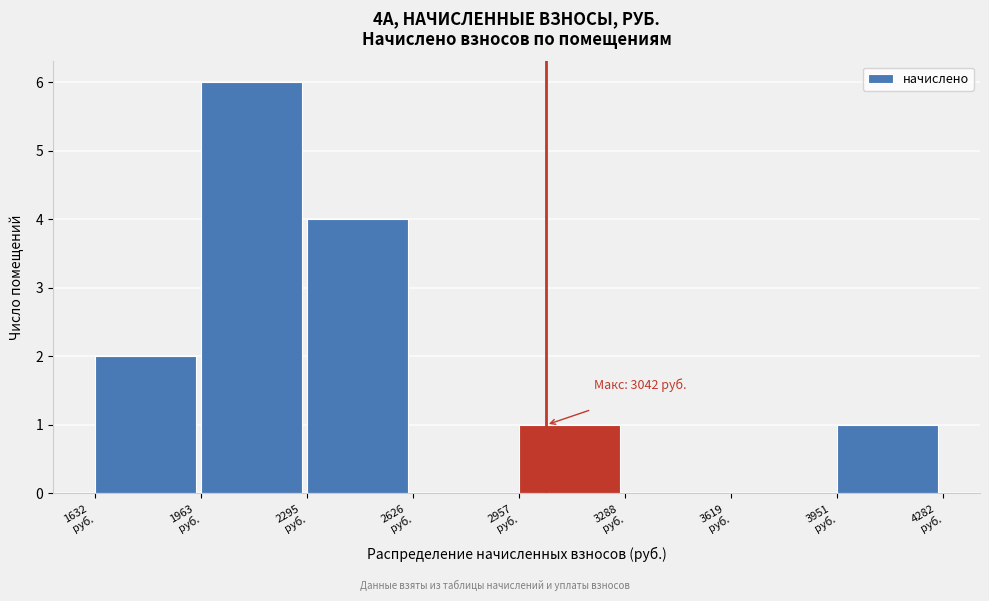

Which range on the x-axis has the tallest bar?

1950 to 2300